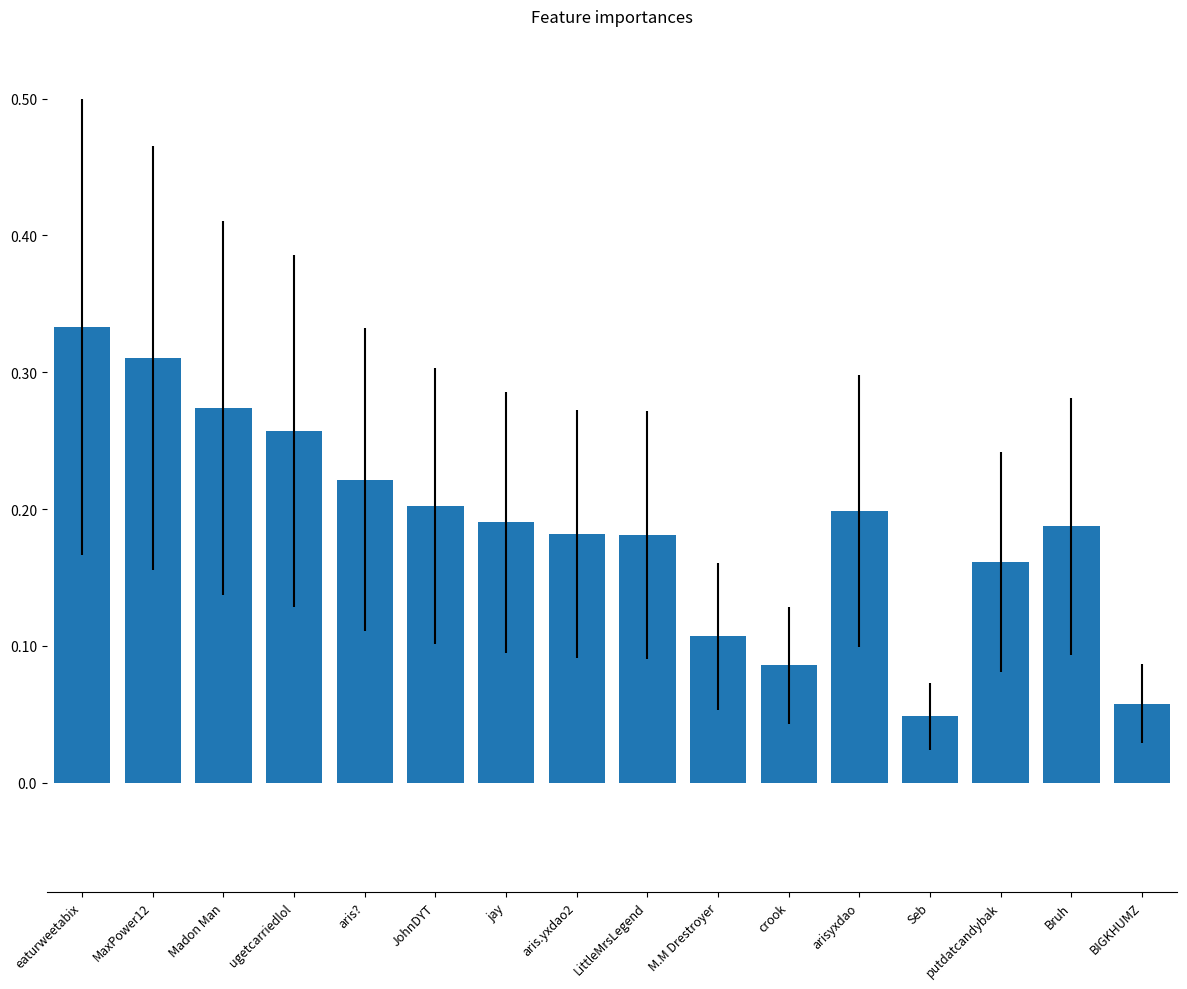

Which has a higher value, eaturweetabix or jay?

eaturweetabix